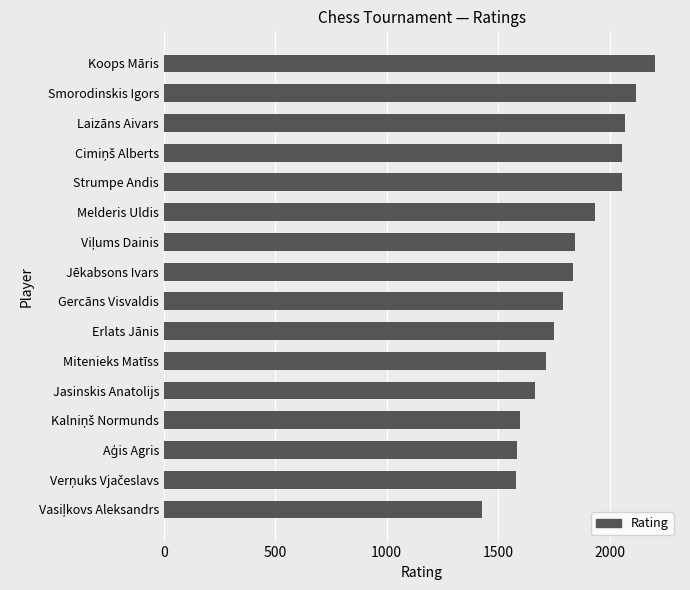

Are the bars grouped side by side (vs. stacked)?

No